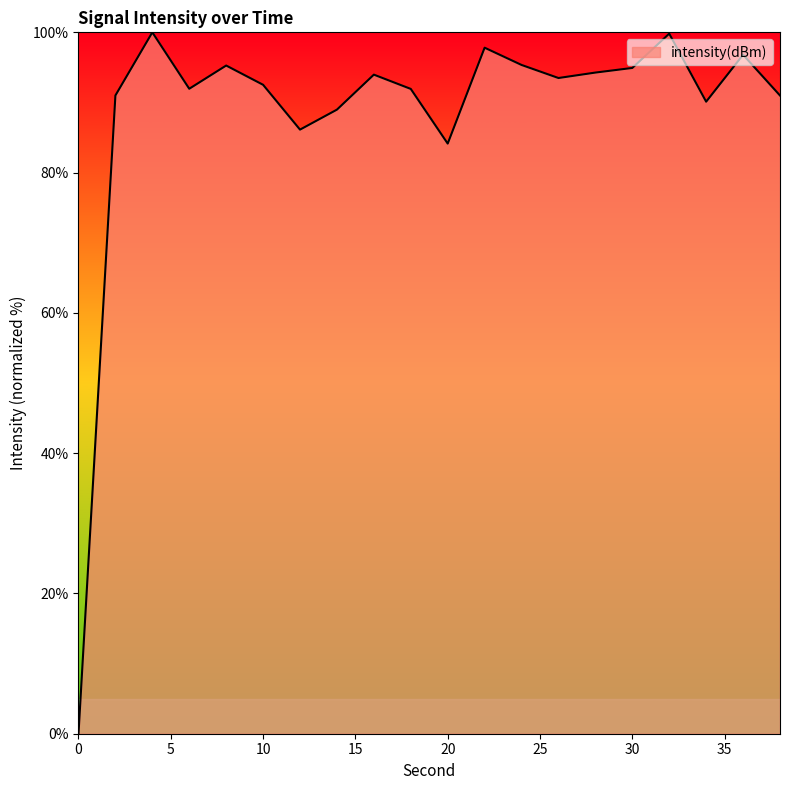

How many lines are shown in the chart?

1